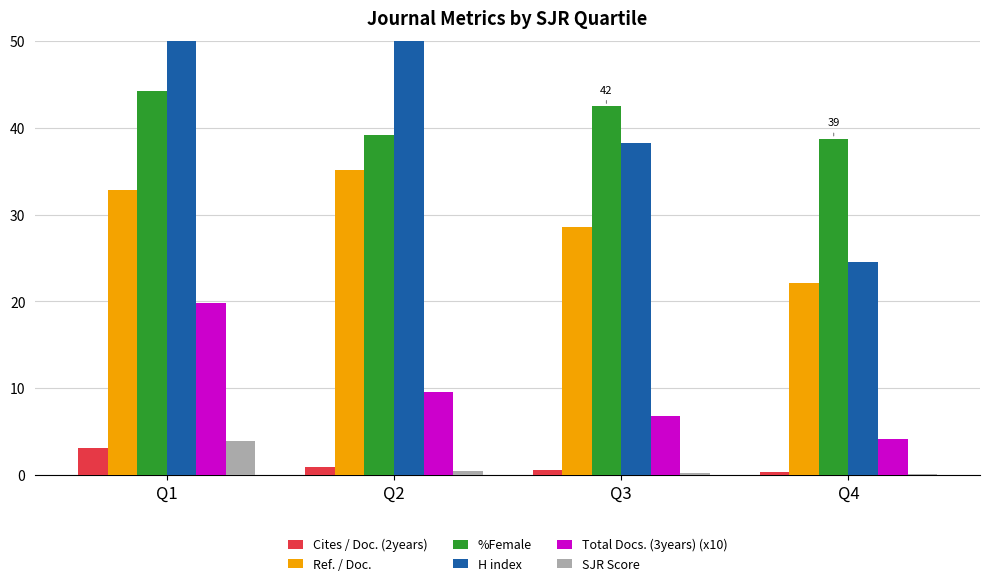

What are all the series names shown in the legend?

Cites / Doc. (2years), Ref. / Doc., %Female, H index, Total Docs. (3years) (x10), SJR Score